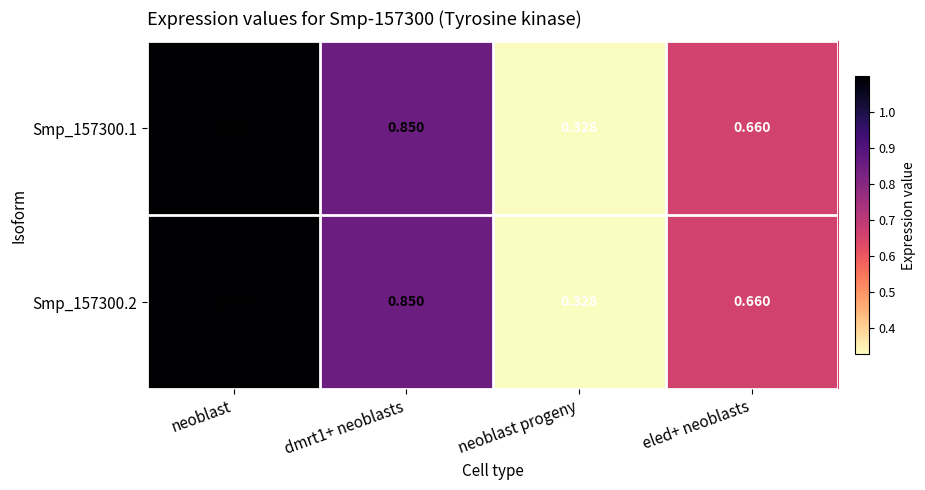

What is the difference between the Smp_157300.1 values at eled+ neoblasts and neoblast progeny?

0.3